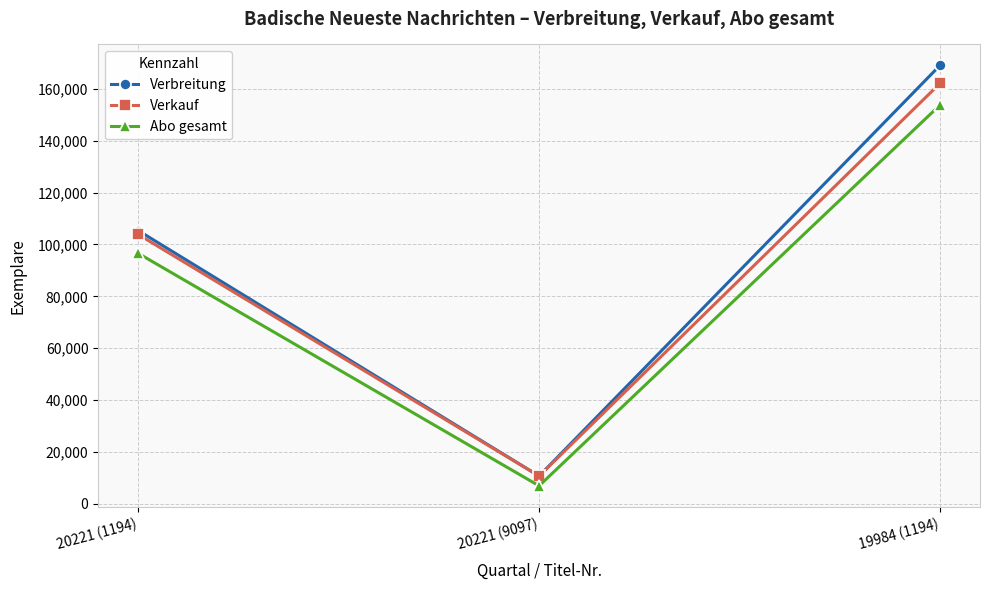

At which label does Verkauf reach its minimum?

20221 (9097)